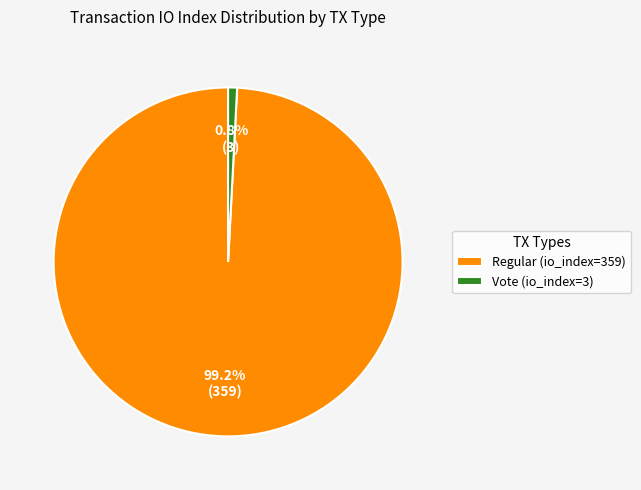

How many segments does this pie chart have?

2